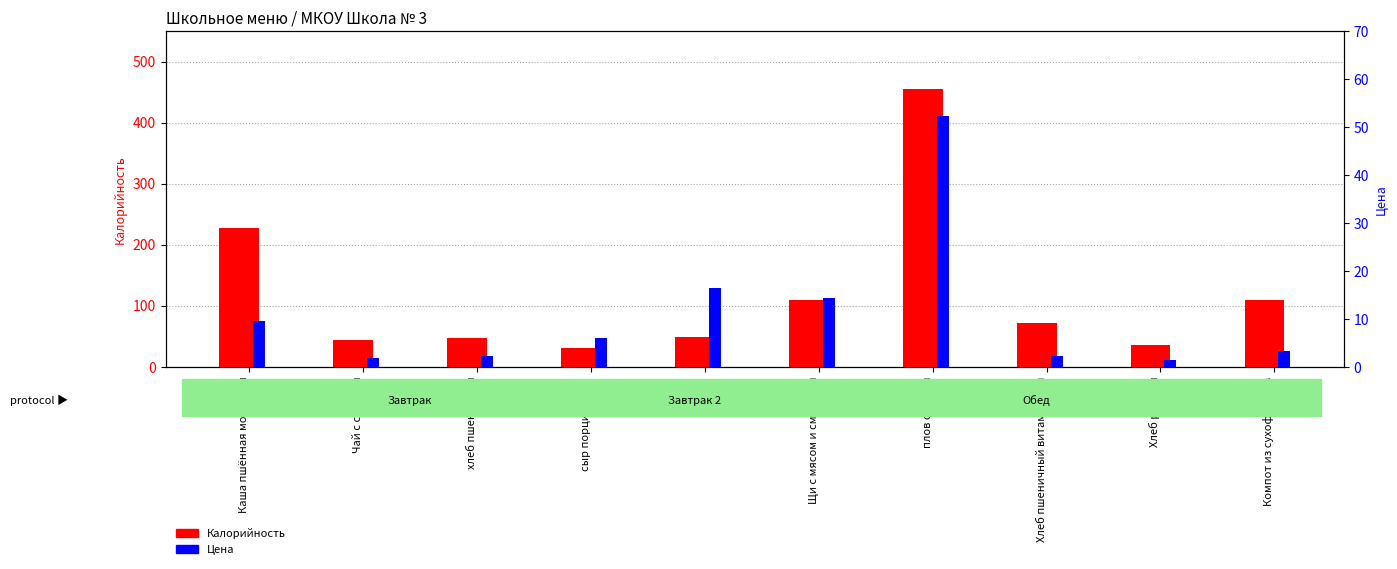

Which category has the highest value across all series?

плов с мясом